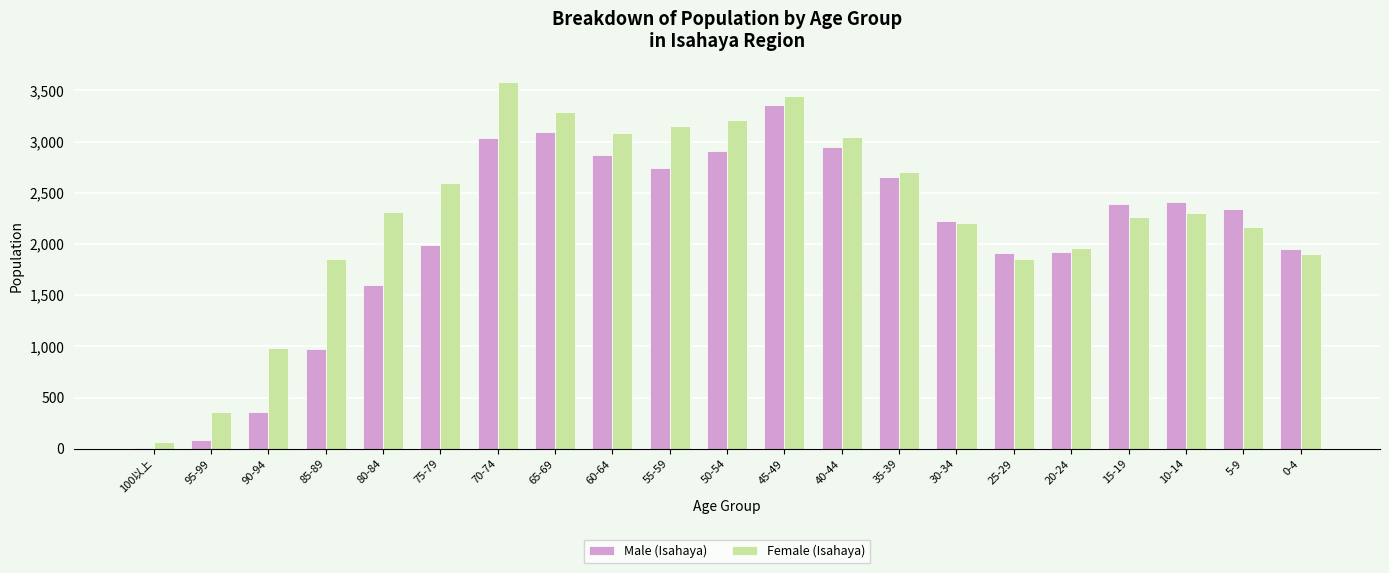

What is the difference between the Female (Isahaya) values at 85-89 and 95-99?

1492